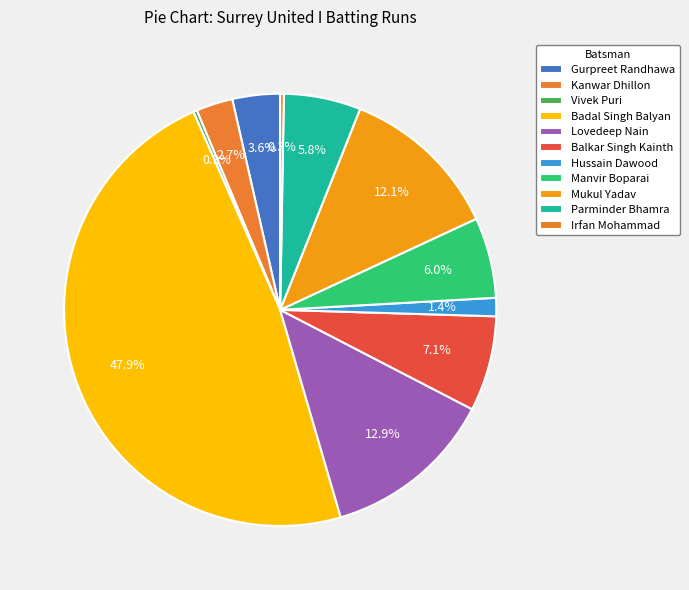

Which slice is the largest?

Badal Singh Balyan